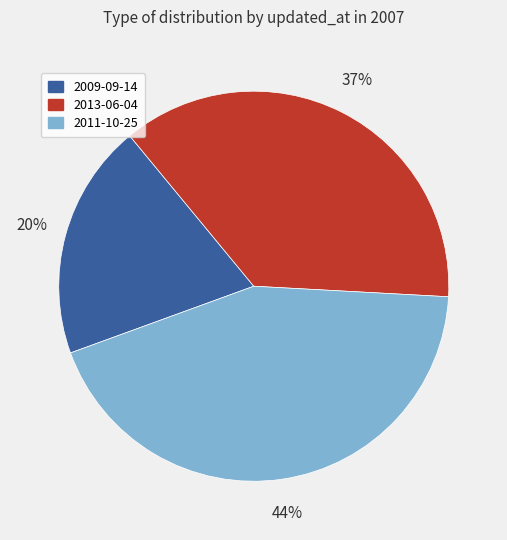

Combined, do 2013-06-04 and 2009-09-14 account for over 50%?

Yes